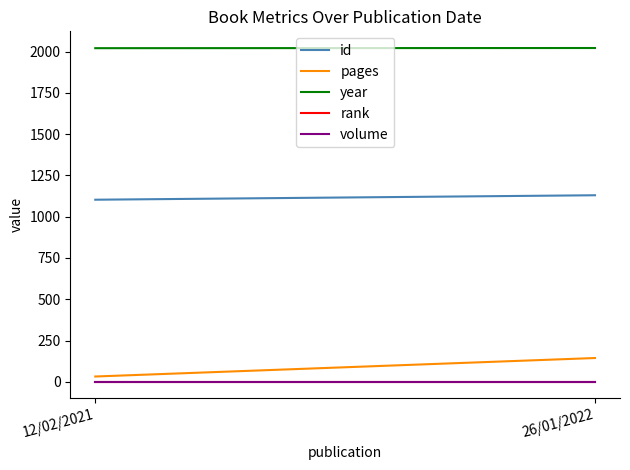

How many data points in id are less than 1130?

1